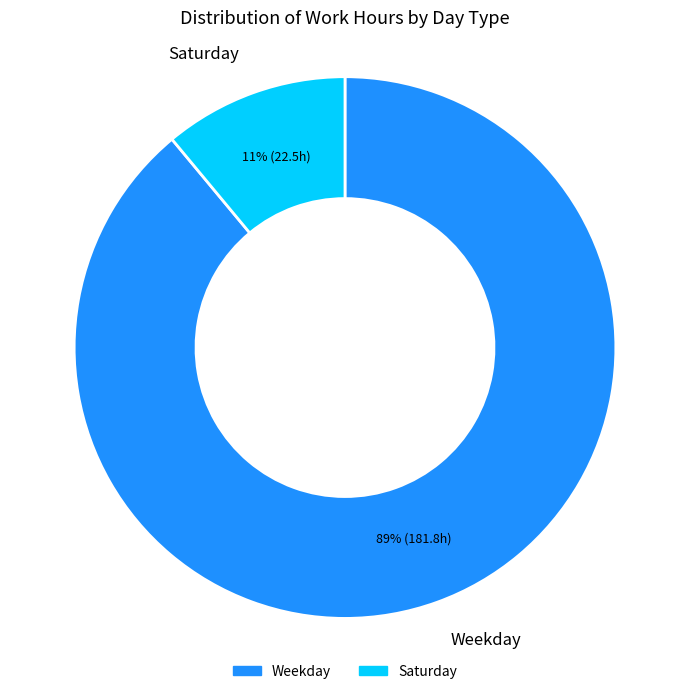

To the nearest percent, what is the difference between the largest and smallest slice percentages?

78%